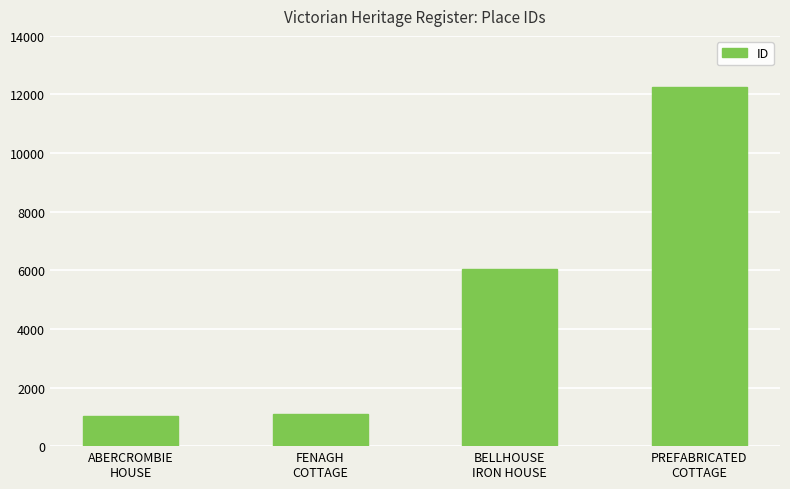

What is the difference between the second highest and second lowest values?

4964